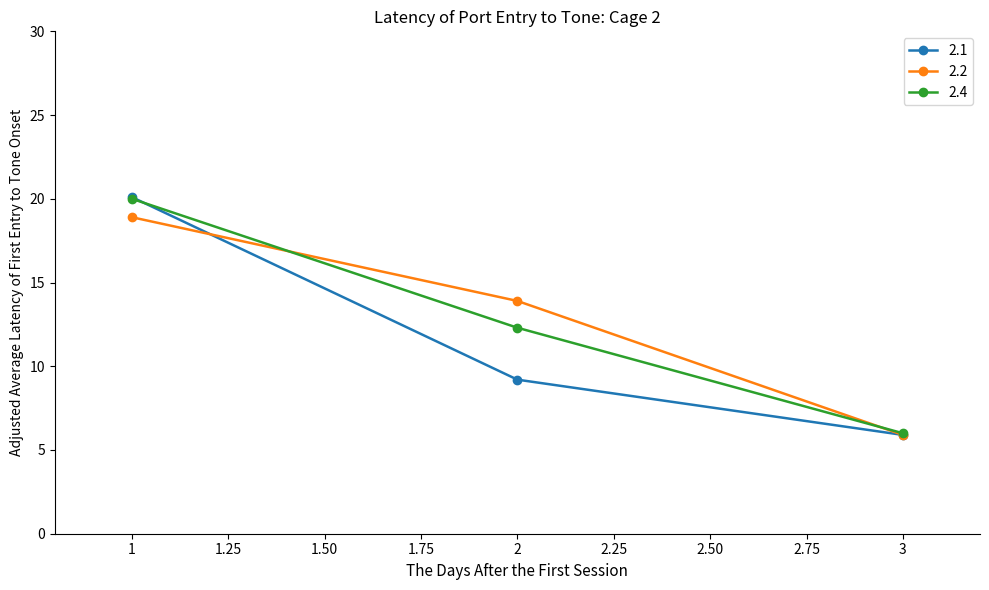

Which category has the lowest value in the 2.4 series?

3